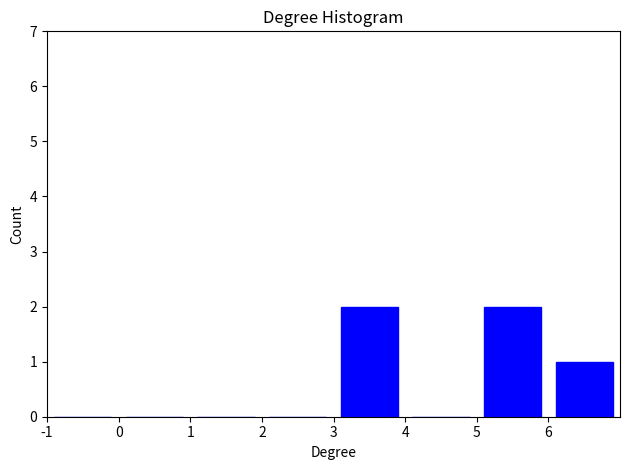

Reading left to right, list every bar in this chart as the range it spans on the x-axis followed by its height. The values are not printed on the chart, so give them approximately, as read against the axis.

-1 to 0: 0
0 to 1: 0
1 to 2: 0
2 to 3: 0
3 to 4: 2
4 to 5: 0
5 to 6: 2
6 to 7: 1